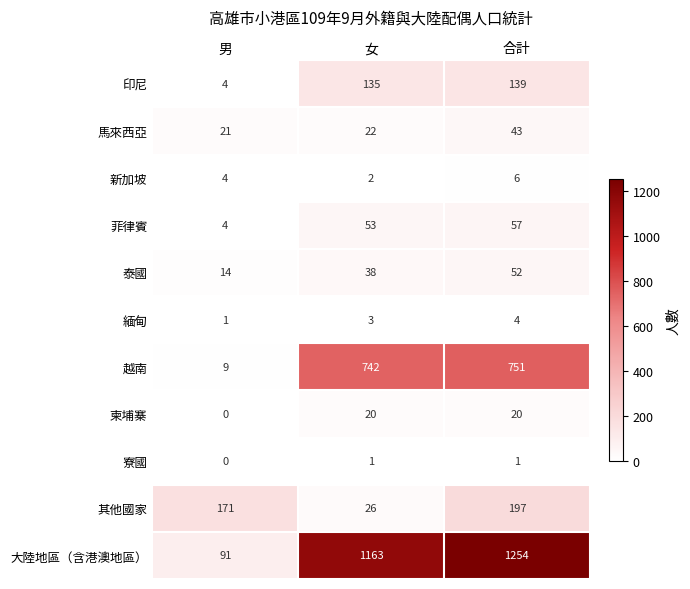

At which category is the sum across all series the highest?

合計